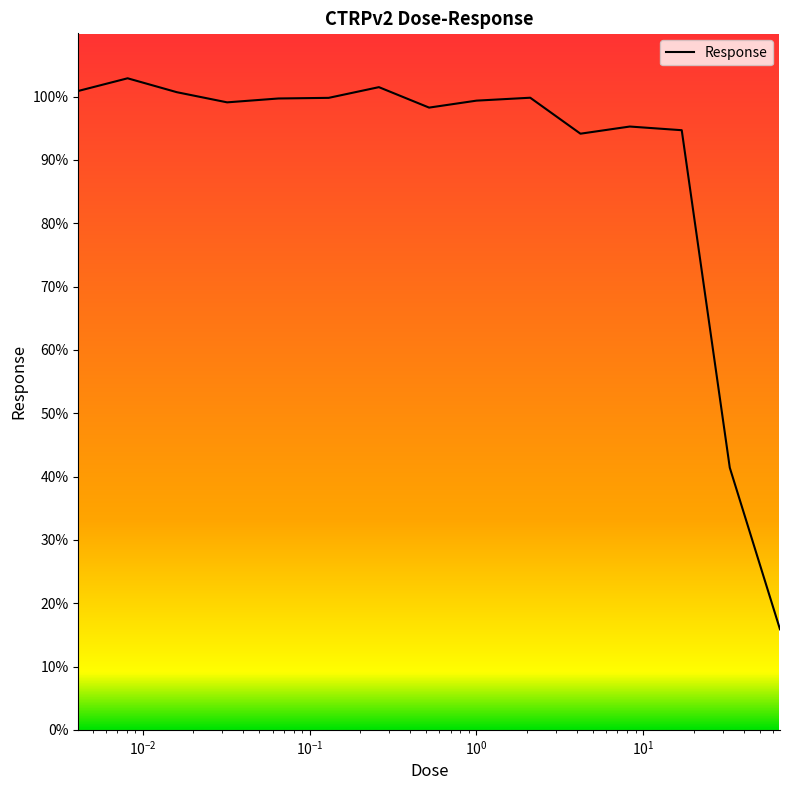

What is the greatest value displayed?

102.9